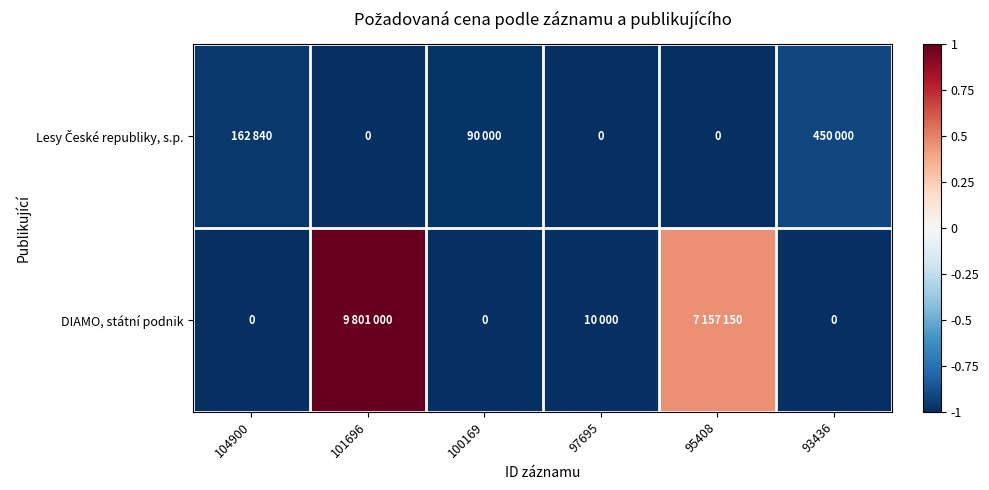

Which category has the highest value across all series?

101696